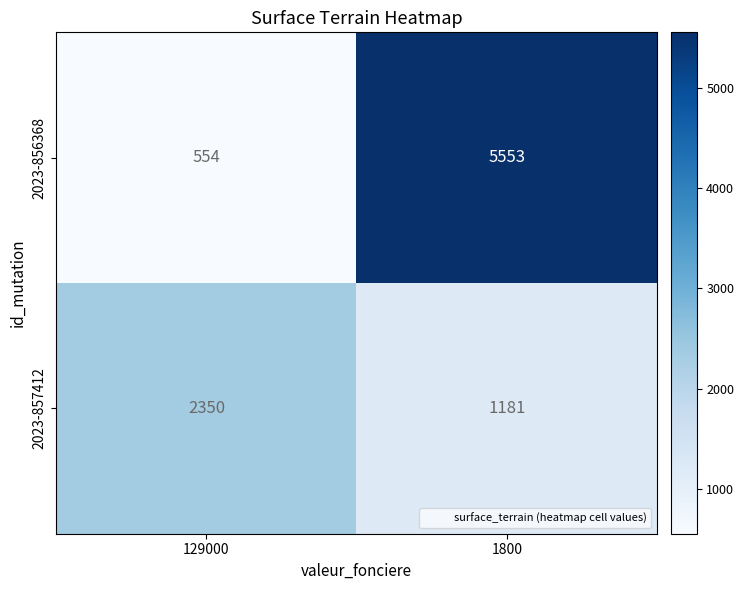

True or false: 2023-856368 has a value of 855 at 129000.

False